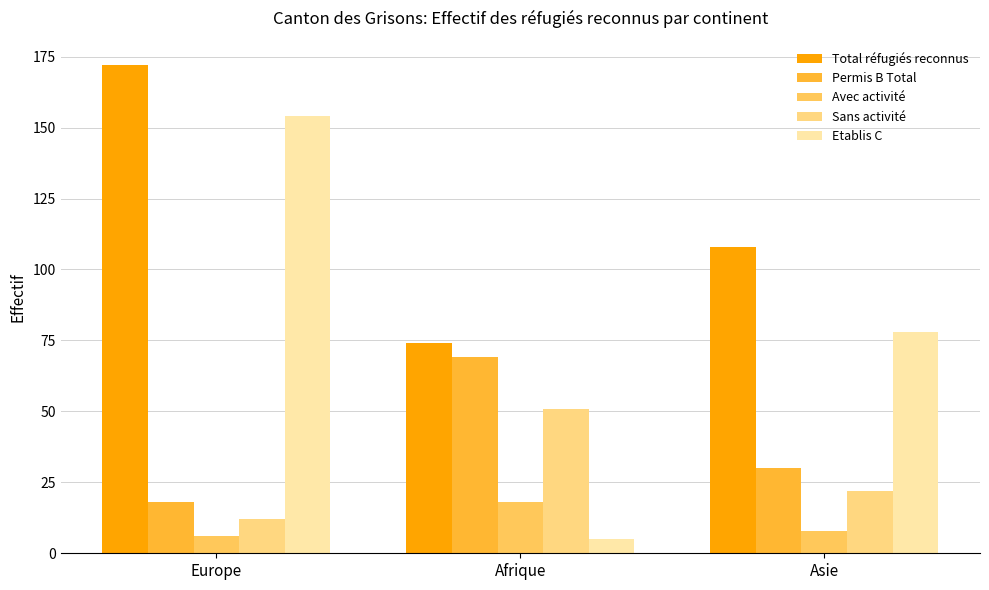

The Total réfugiés reconnus series shows 108 at Asie. True or false?

True